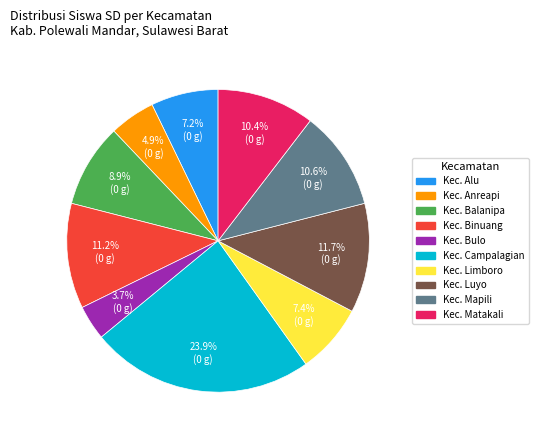

To the nearest percent, what is the difference between the Kec. Campalagian and Kec. Binuang slice percentages?

13%